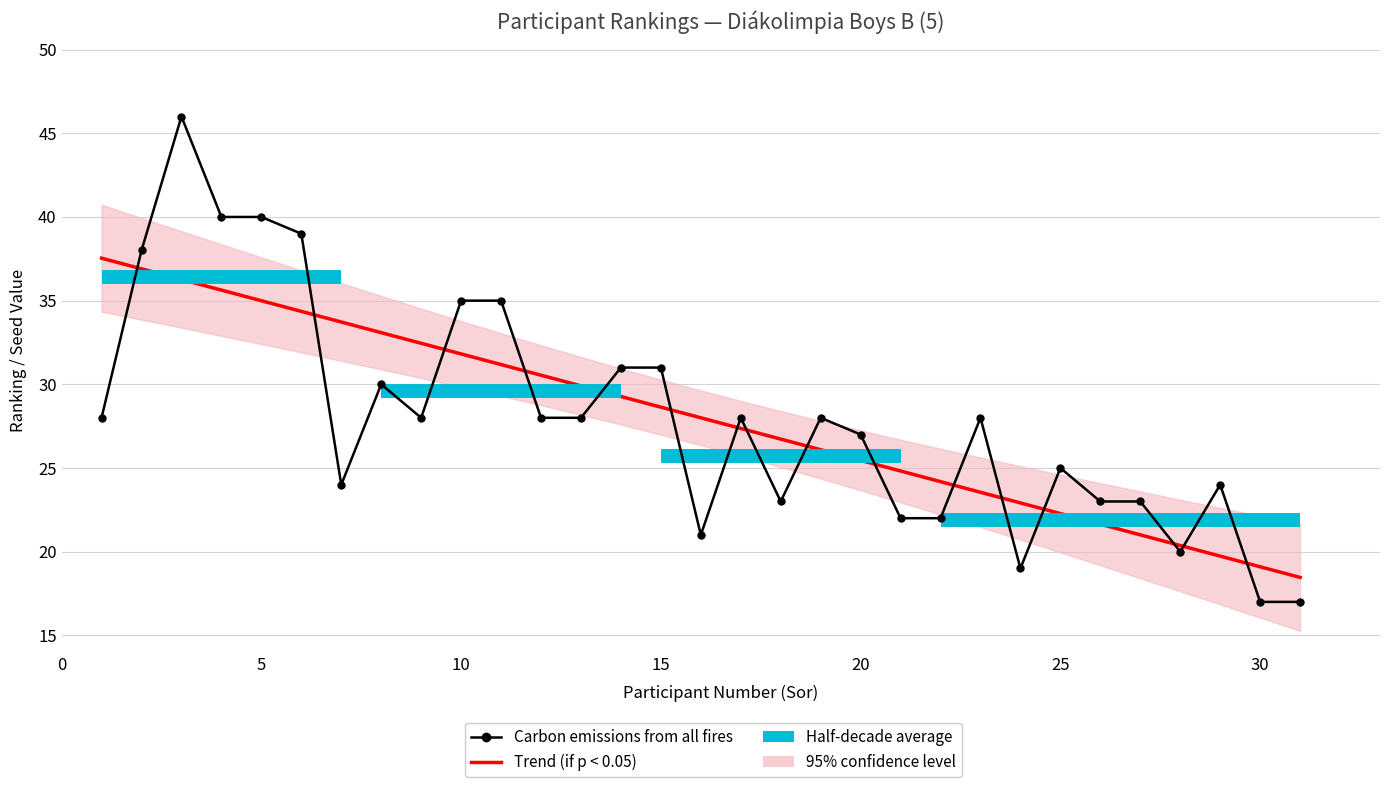

What is the difference between the values at 31 and 1?

11